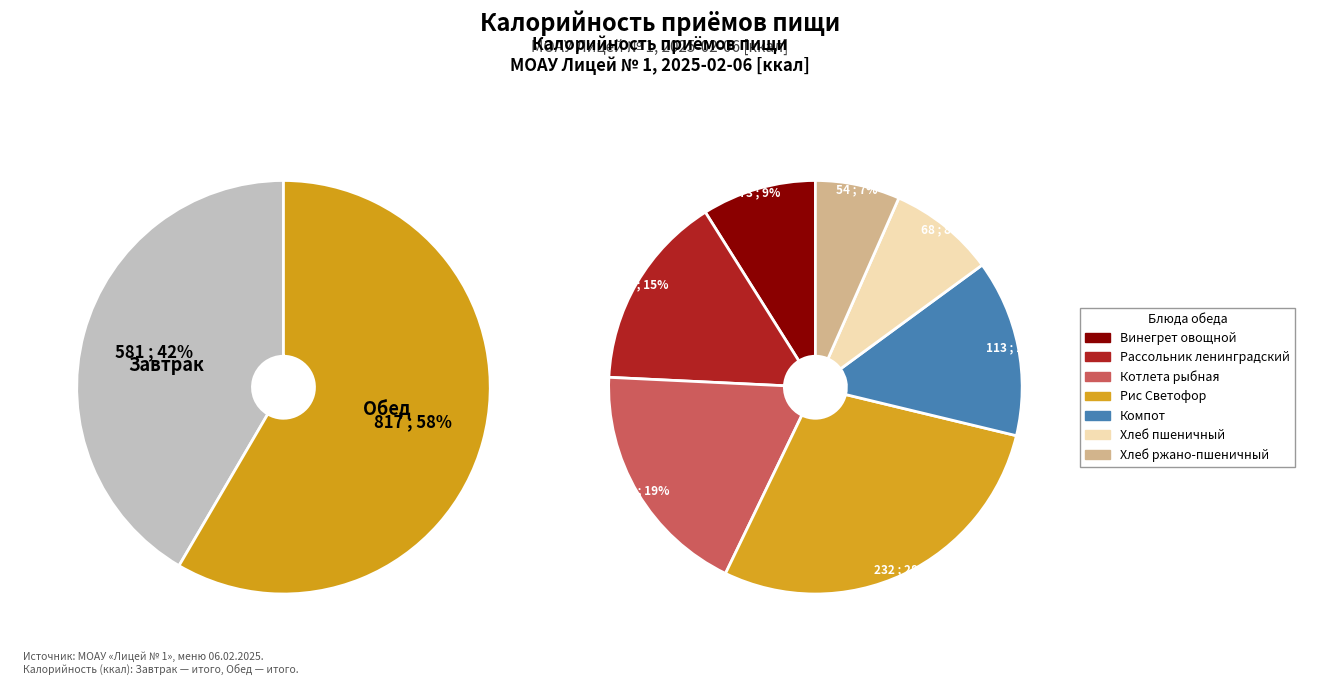

Is it true that Обед is 58% of the pie?

True